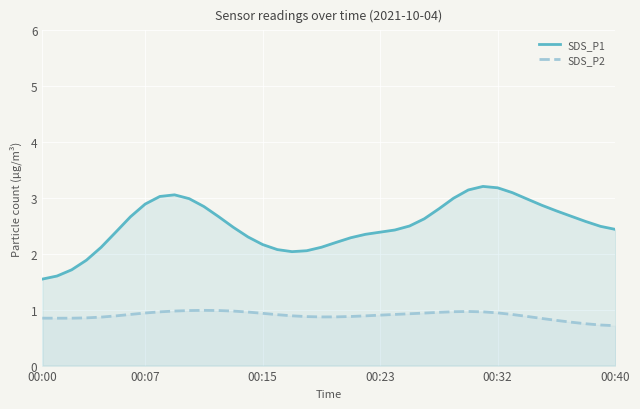

What is the spread (max minus min) of values at 00:40?

1.7